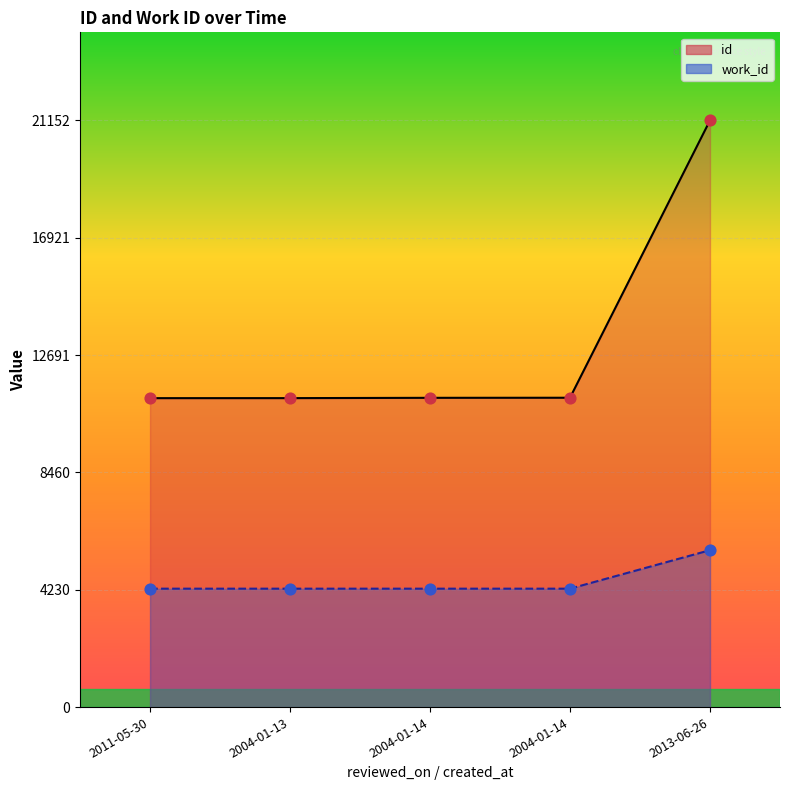

Which series has the largest Y range (max minus min)?

id